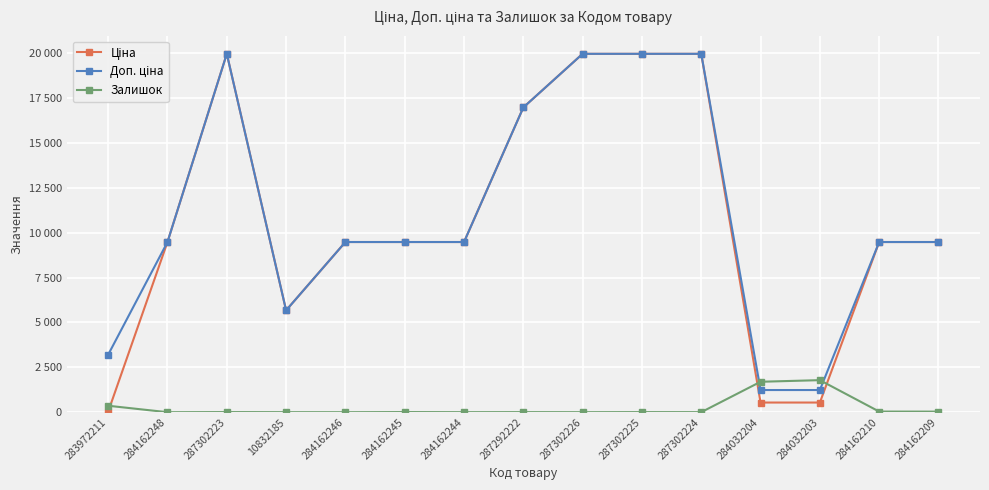

Is this an area chart (filled region under the line)?

No